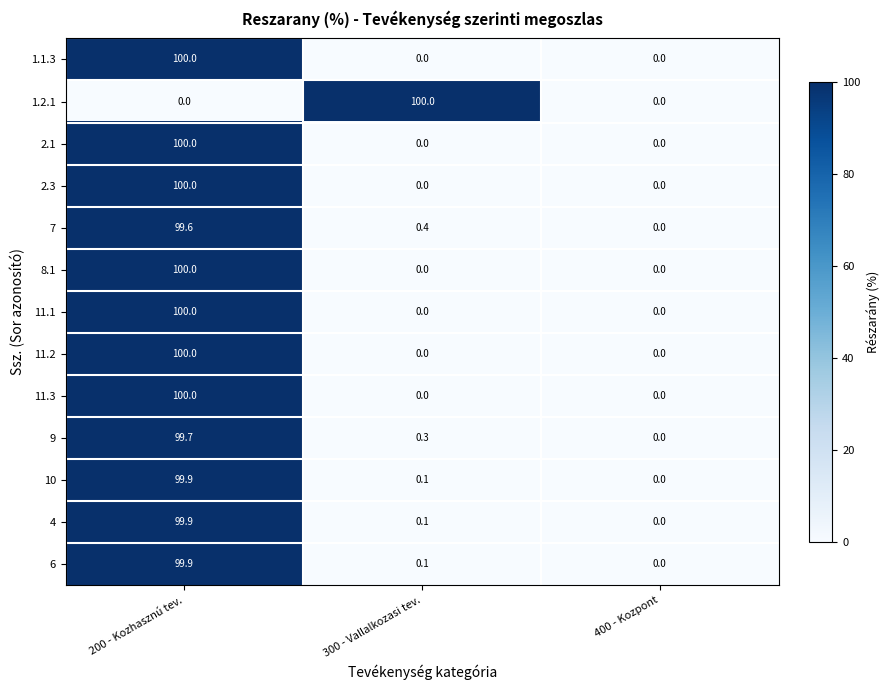

What value does the 9 series have at 300 - Vallalkozasi tev.?

0.3